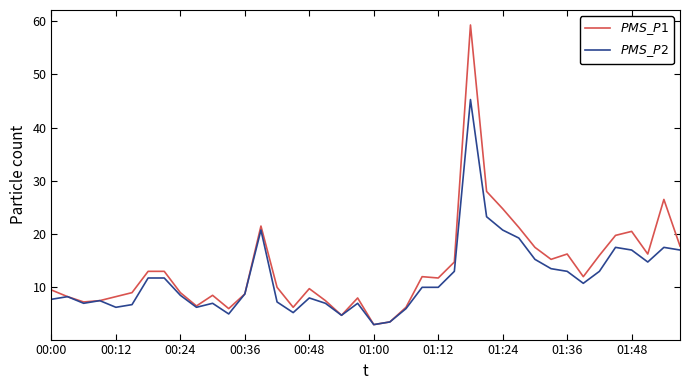

How many lines are shown in the chart?

2